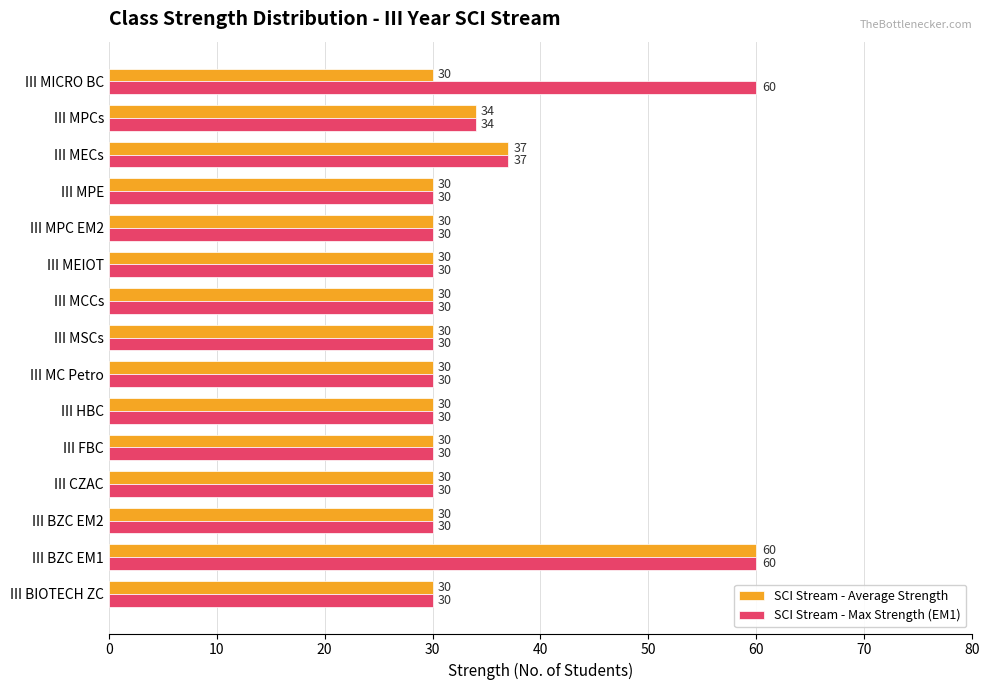

At which label is SCI Stream - Average Strength closest to 45?

III MECs